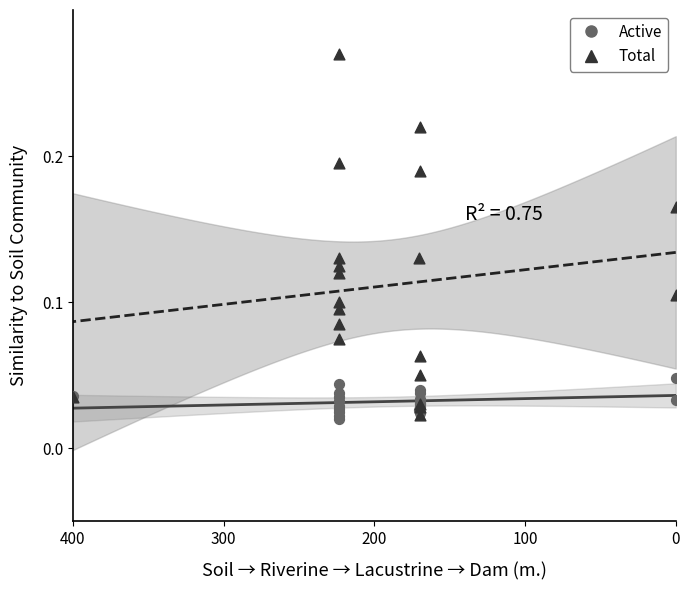

Which series reaches the minimum Y coordinate?

Active